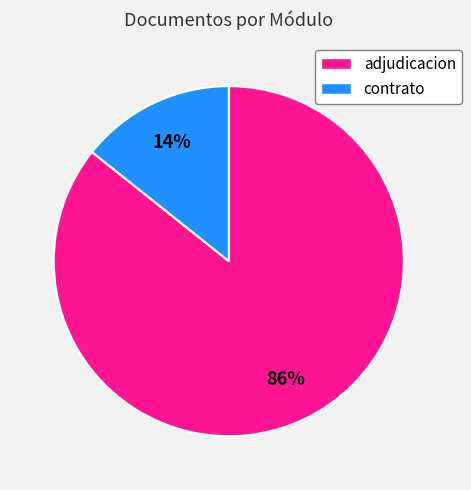

Is it true that contrato is 29% of the pie?

False